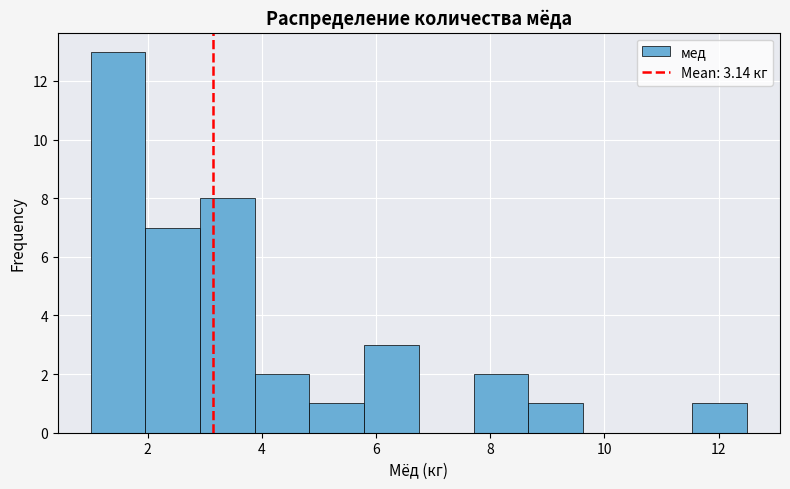

Reading left to right, transcribe this chart: for each bar, give the range it covers on the x-axis and its height. Neither the bar edges nor the heights are printed on the chart, so give them approximately, as read against the axes.

1.0 to 2.0: 13
2.0 to 3.0: 7
3.0 to 3.8: 8
3.8 to 4.8: 2
4.8 to 5.8: 1
5.8 to 6.8: 3
6.8 to 7.8: 0
7.8 to 8.6: 2
8.6 to 9.6: 1
9.6 to 10.6: 0
10.6 to 11.6: 0
11.6 to 12.6: 1